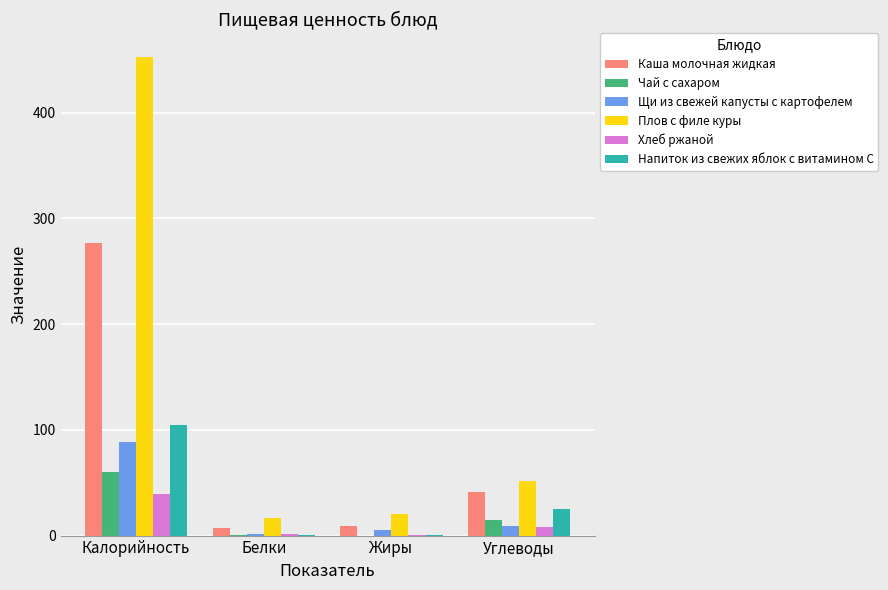

Read the Щи из свежей капусты с картофелем value at Углеводы.

8.8